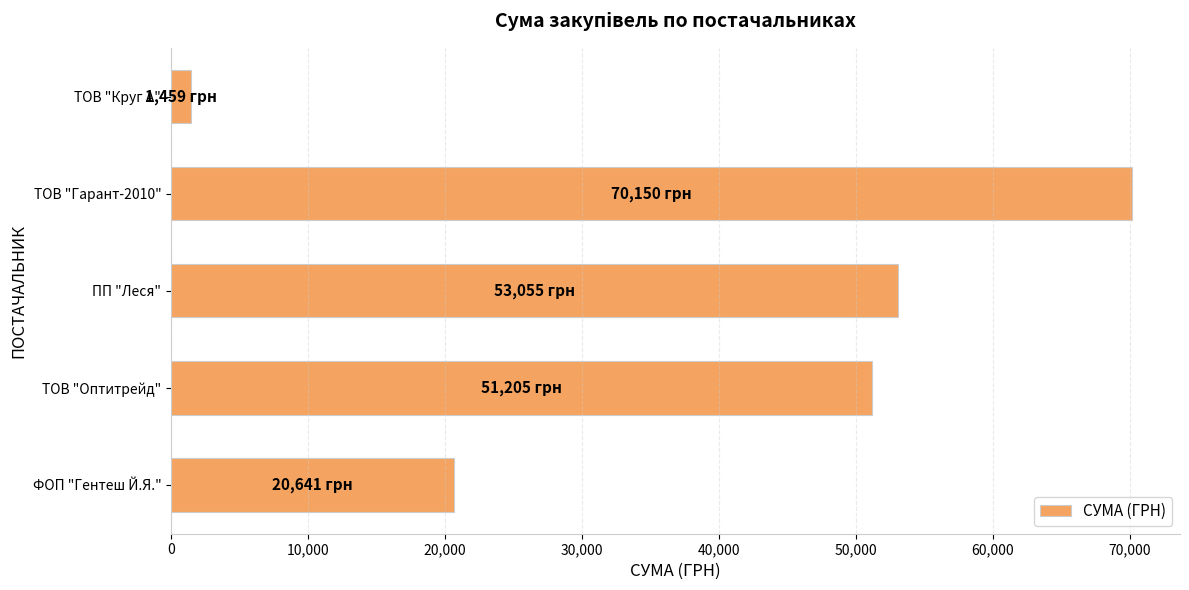

List the labels in order of value, largest first.

ТОВ "Гарант-2010", ПП "Леся", ТОВ "Оптитрейд", ФОП "Гентеш Й.Я.", ТОВ "Круг А"